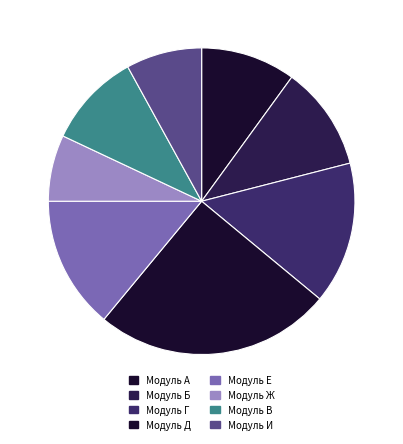

The Модуль Д slice represents 25% of the pie. True or false?

True